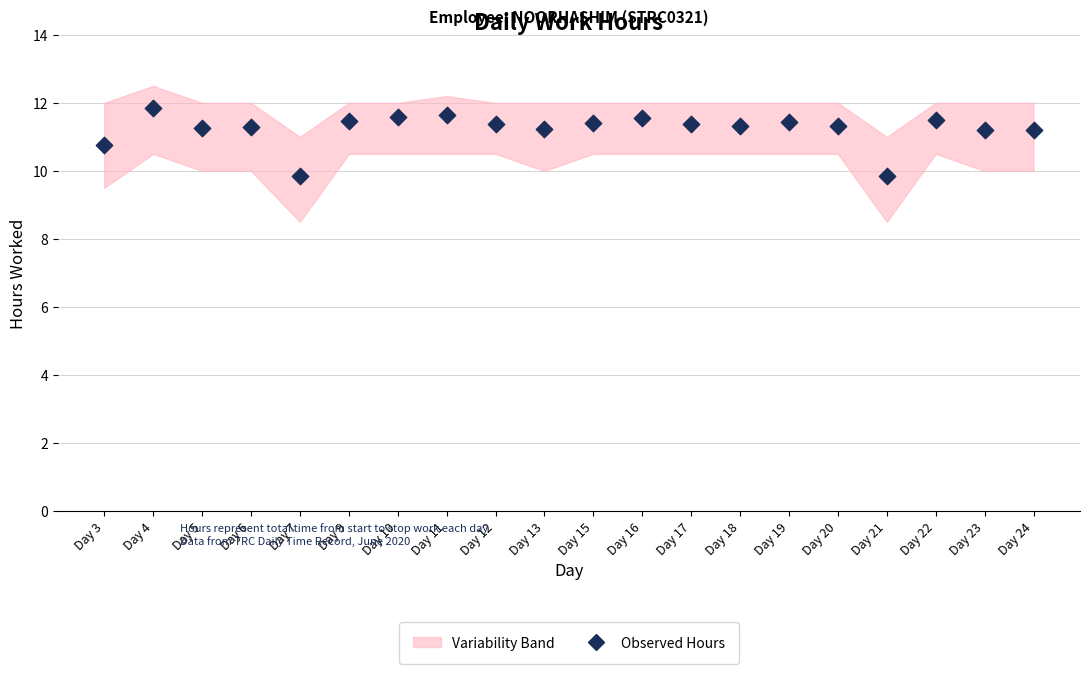

What is the range of Y values (max minus min)?

2.0